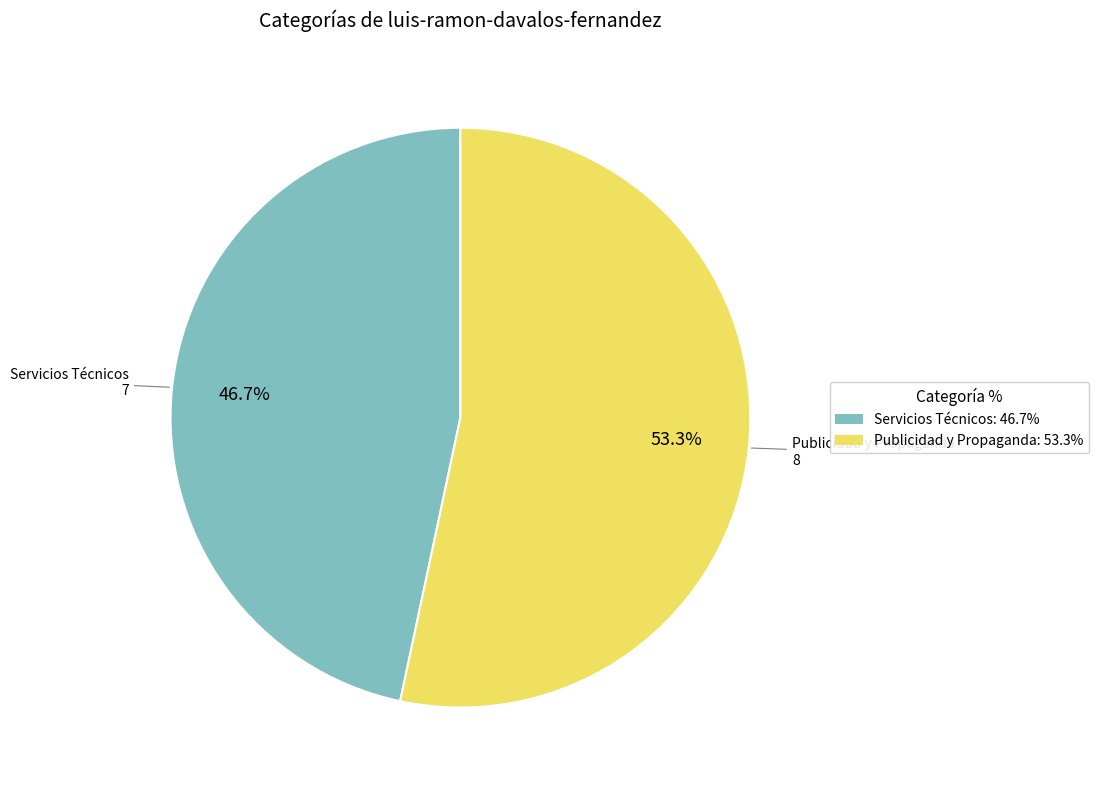

To the nearest percent, what percentage of the pie is Publicidad y Propaganda?

53%